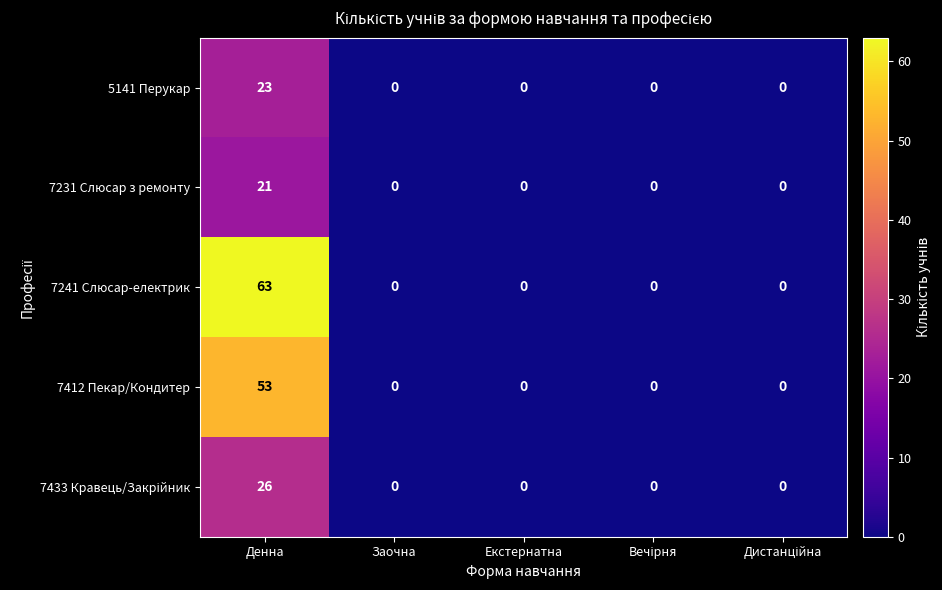

What is the highest value of the 7231 Слюсар з ремонту series?

21